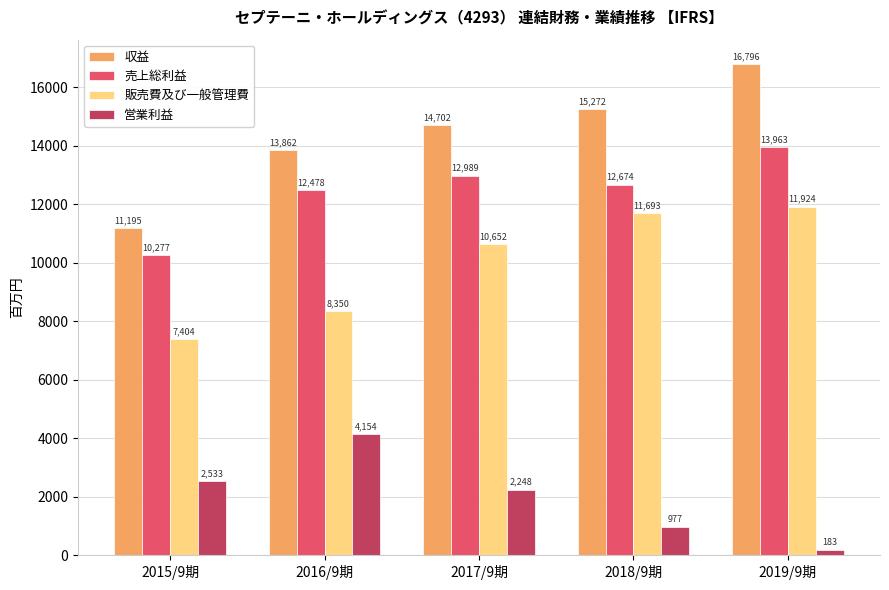

List the series in order of their peak value, highest first.

収益, 売上総利益, 販売費及び一般管理費, 営業利益